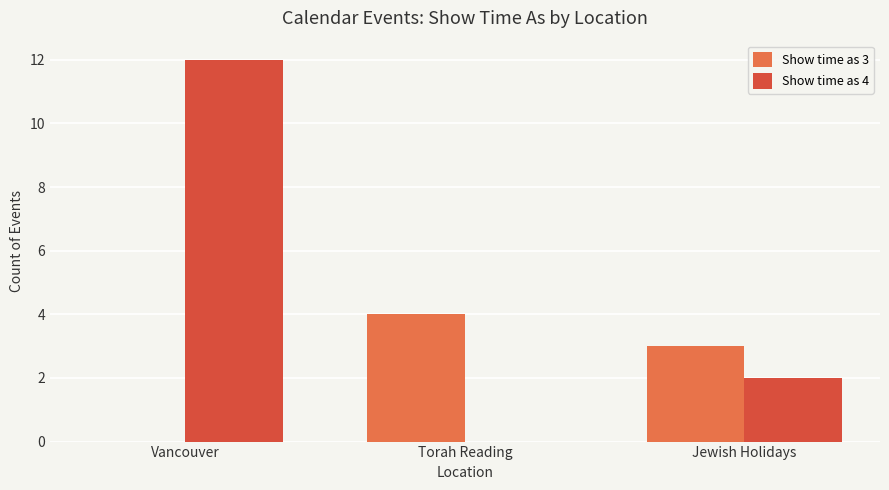

The Show time as 4 series shows 18 at Vancouver. True or false?

False